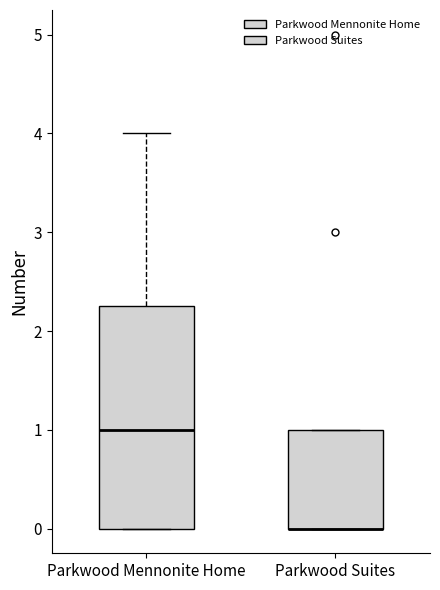

Which box is the tallest, from its lower edge to its upper edge?

Parkwood Mennonite Home